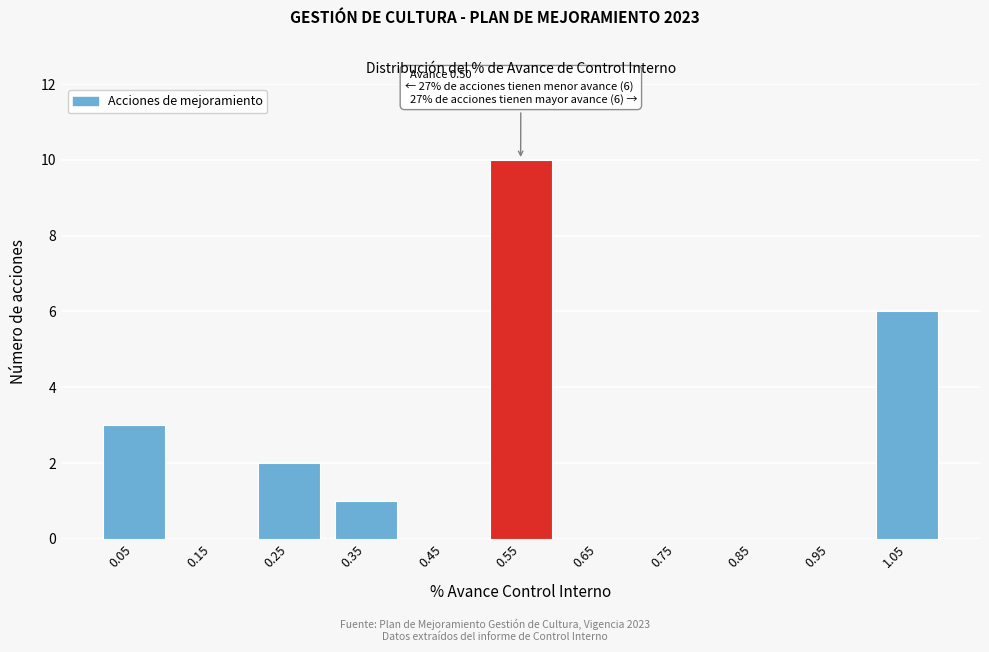

Reading left to right, extract all data points from this chart.

0.05=3	0.15=0	0.25=2	0.35=1	0.45=0	0.55=10	0.65=0	0.75=0	0.85=0	0.95=0	1.05=6